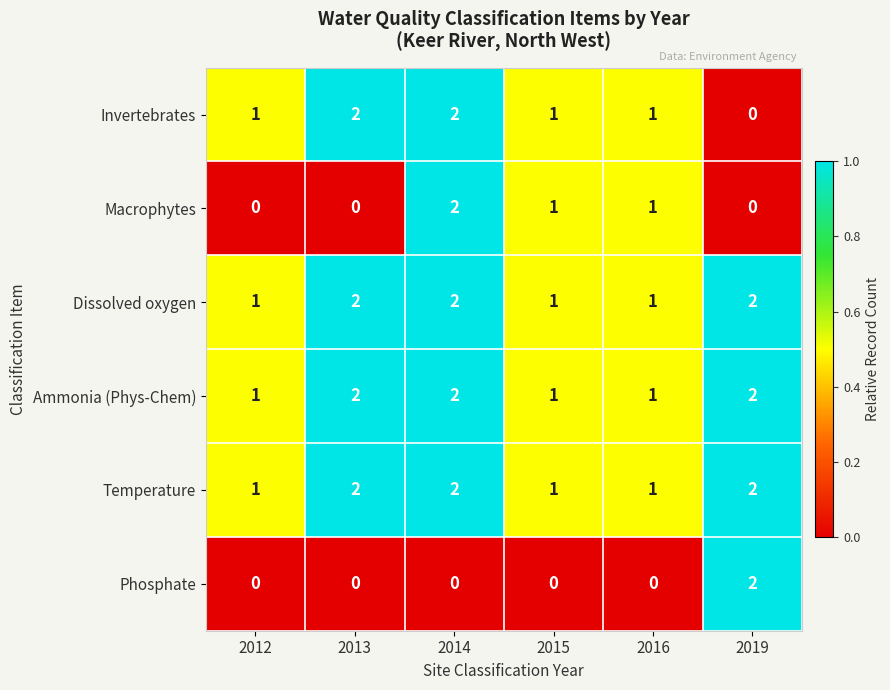

Count the Macrophytes values in the range 0 to 1.

5